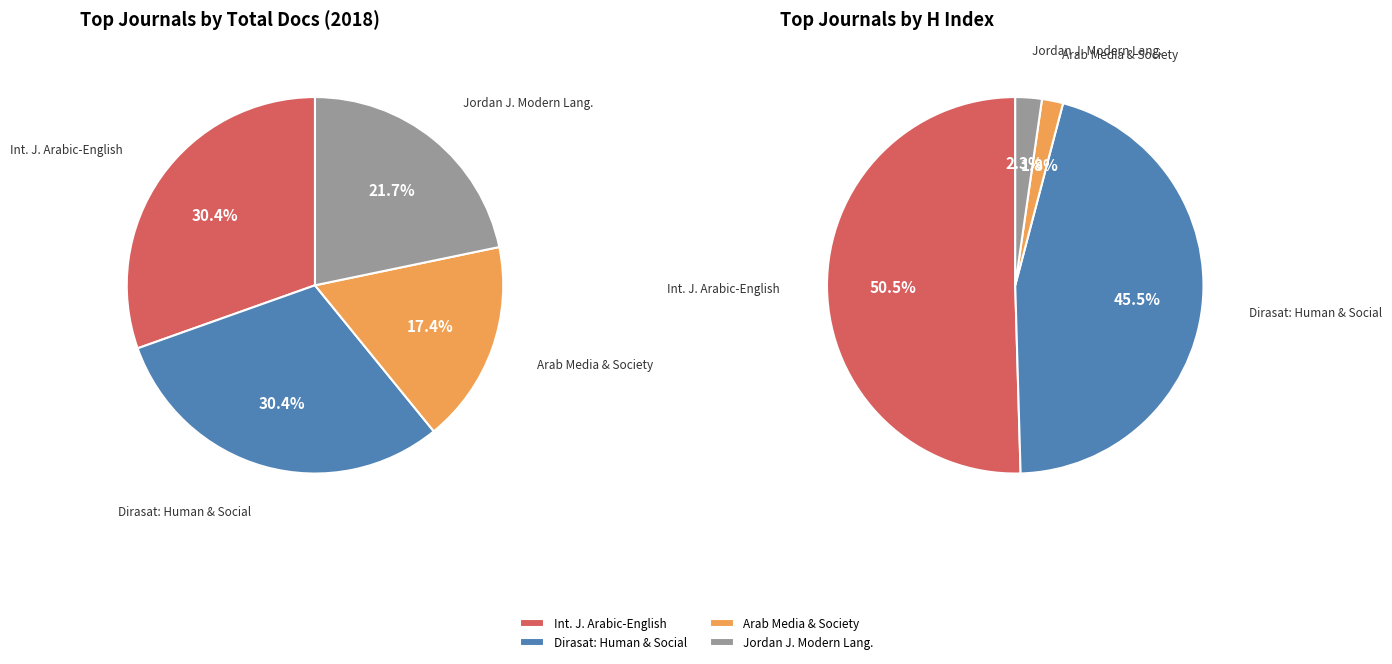

Count the number of slices in the pie.

4